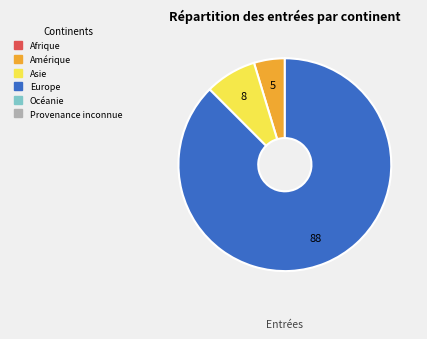

How many slices are in this pie chart?

3